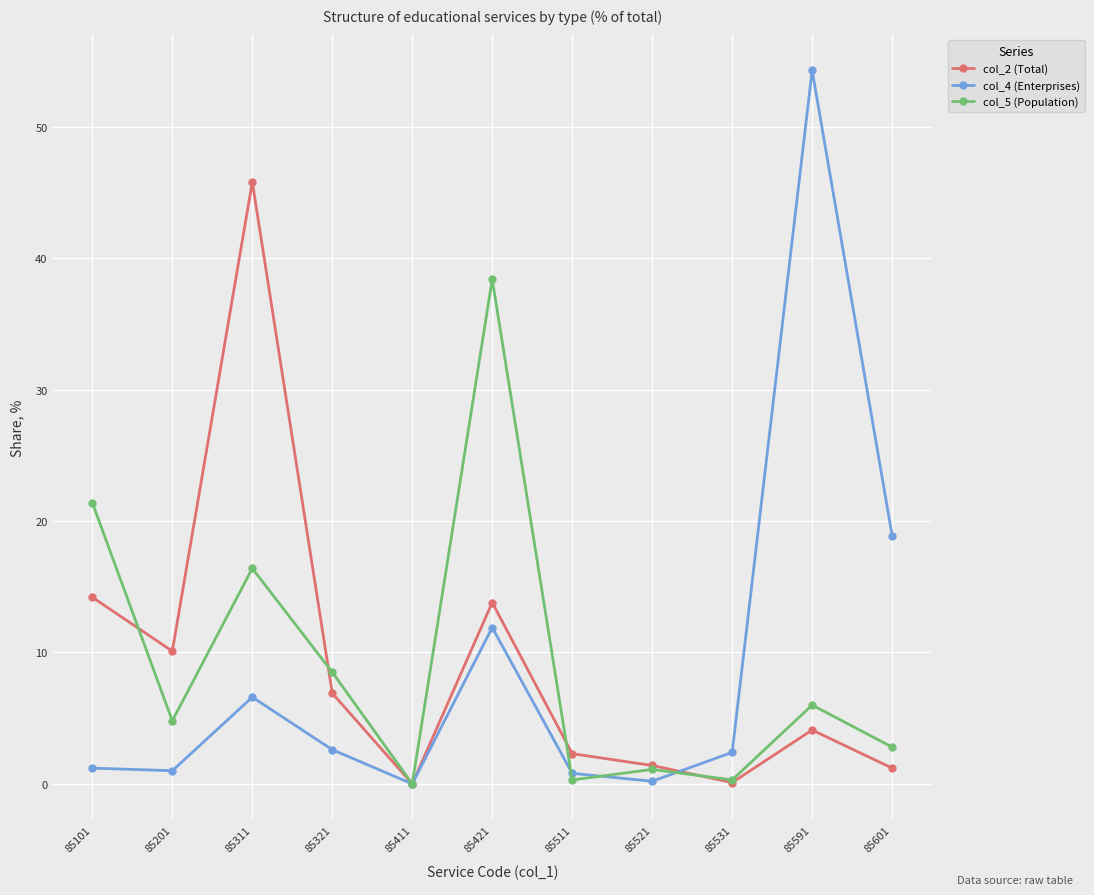

Is the value of col_5 (Population) at 85311 greater than the value of col_2 (Total) at 85511?

Yes